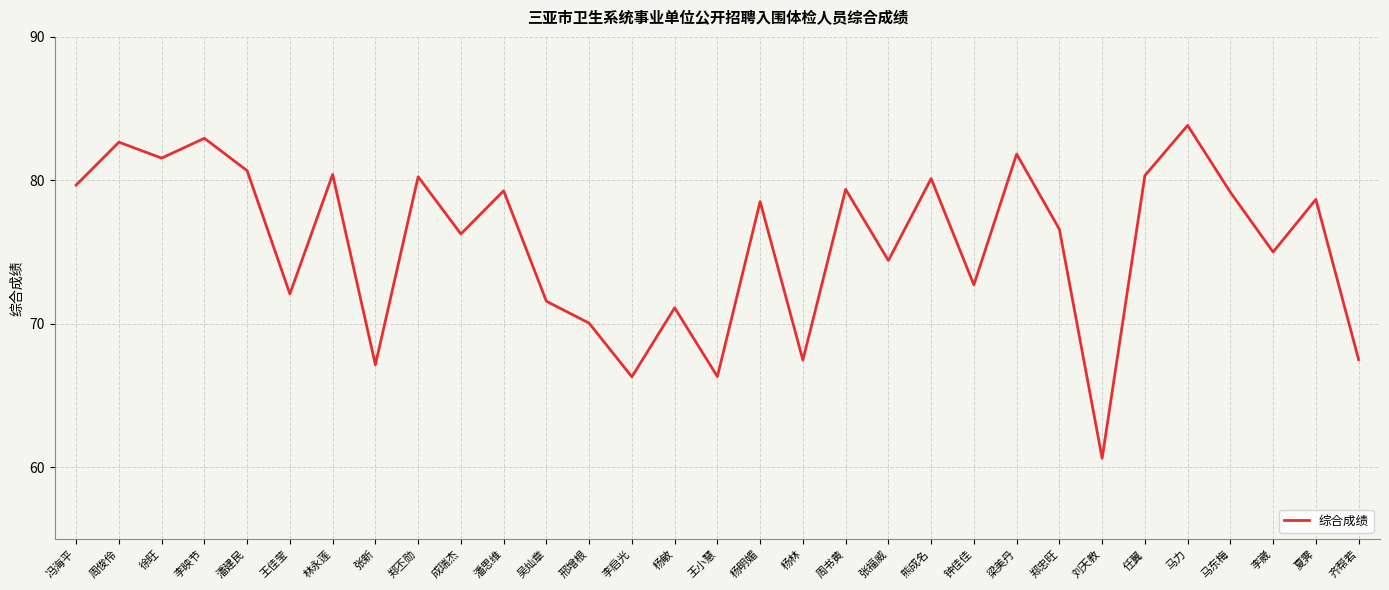

What position from the left is 冯海平?

1